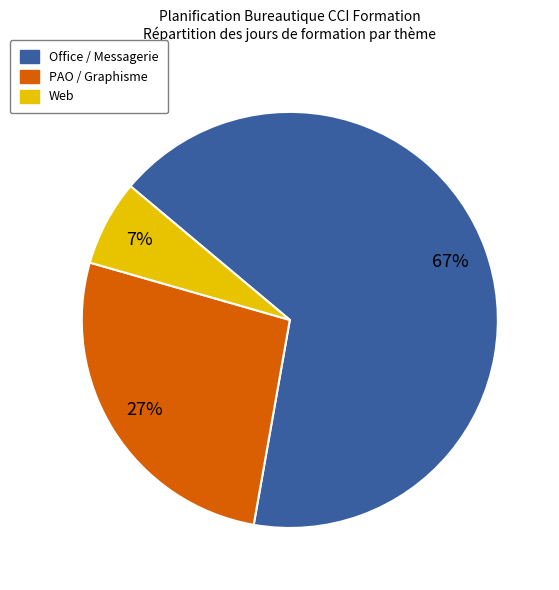

To the nearest percent, what is the average slice percentage?

33%